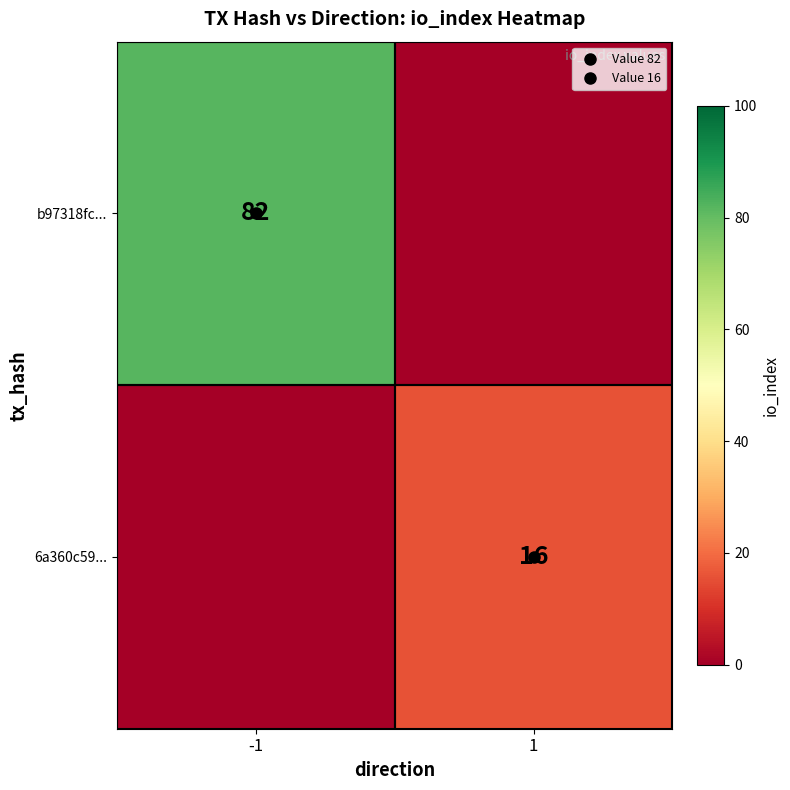

At which category is the sum across all series the highest?

-1